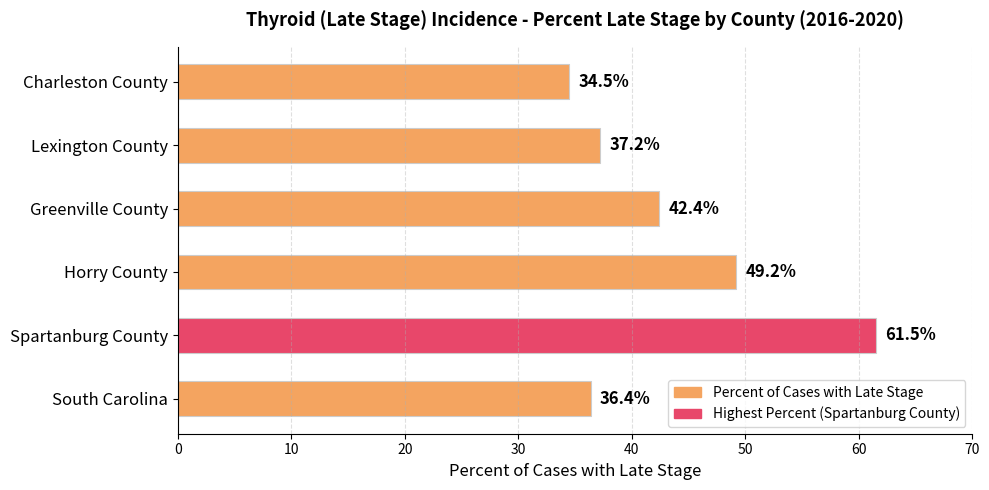

What is the average value?

43.5